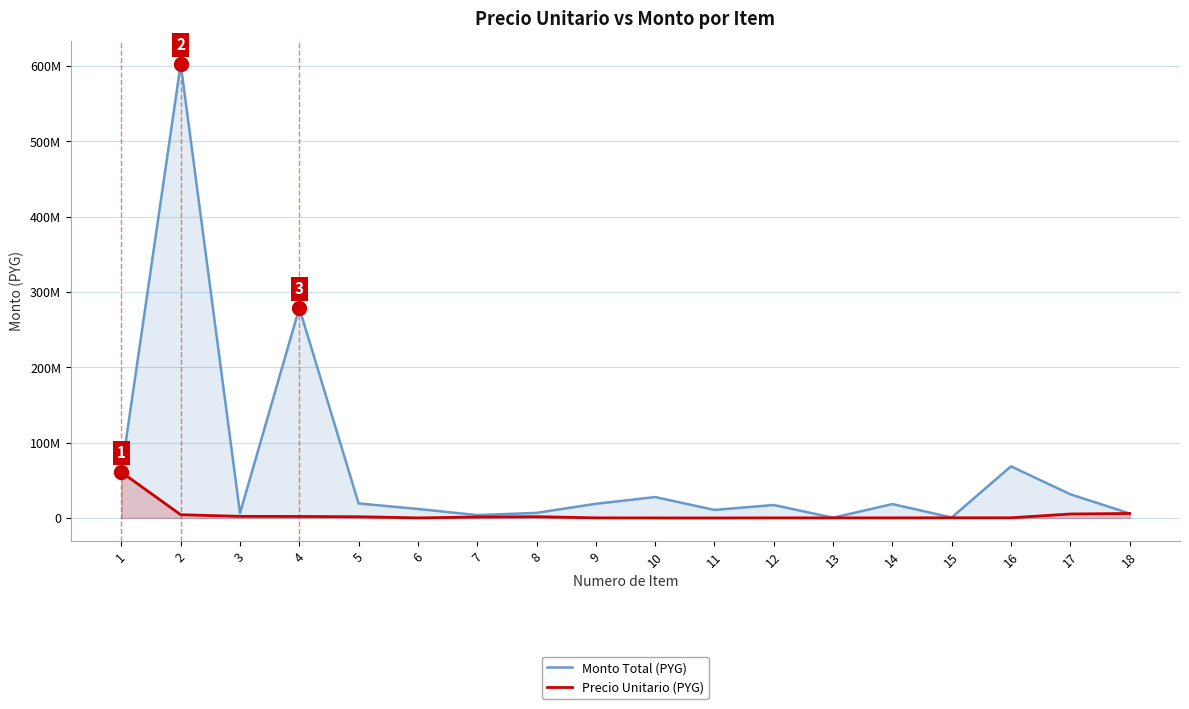

At 6, list the series in order from largest to smallest.

Monto Total (PYG), Precio Unitario (PYG)